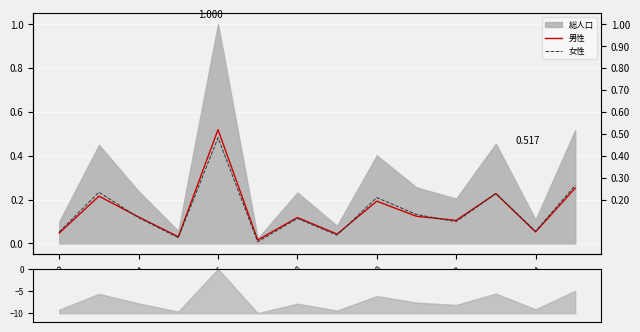

How many intersections are there between 女性 and 男性?

4